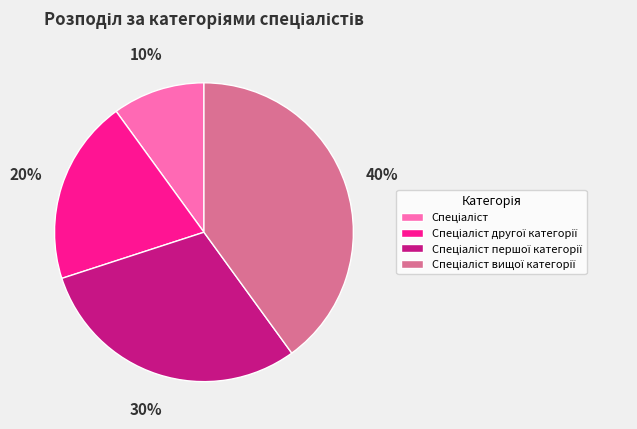

Is there a majority slice in this chart?

No